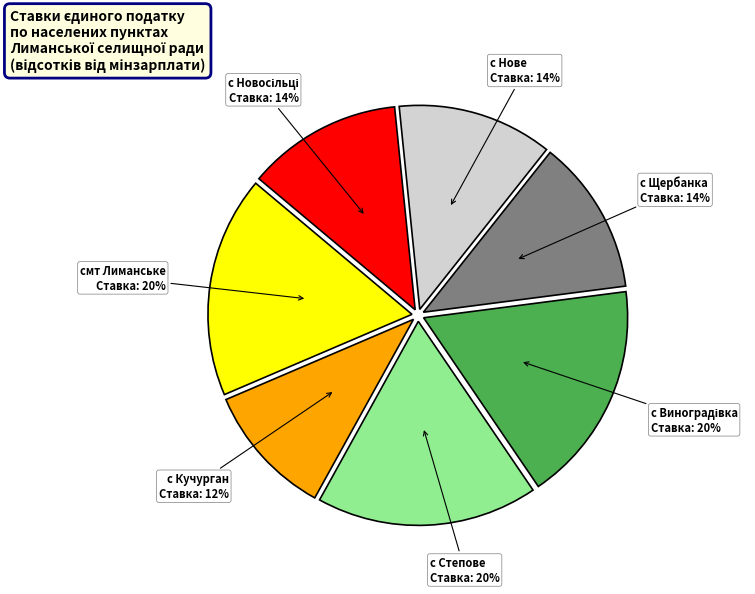

Combined, do с Новосільці and с Нове account for over 50%?

No